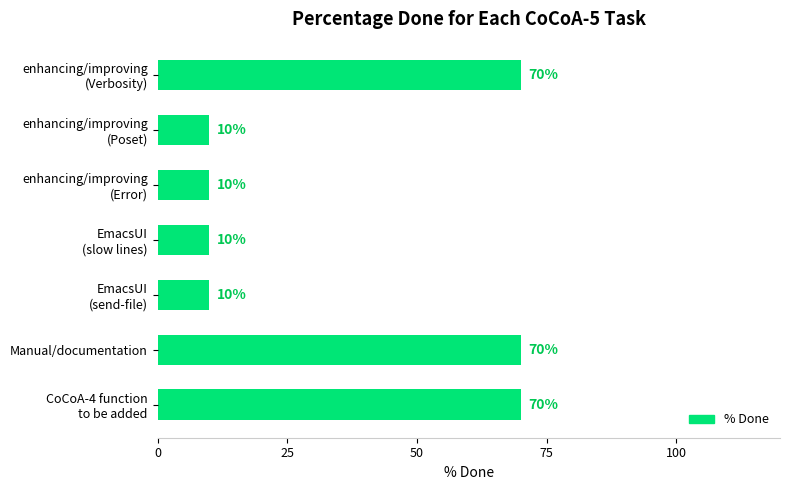

What is the difference between the maximum and minimum values?

60